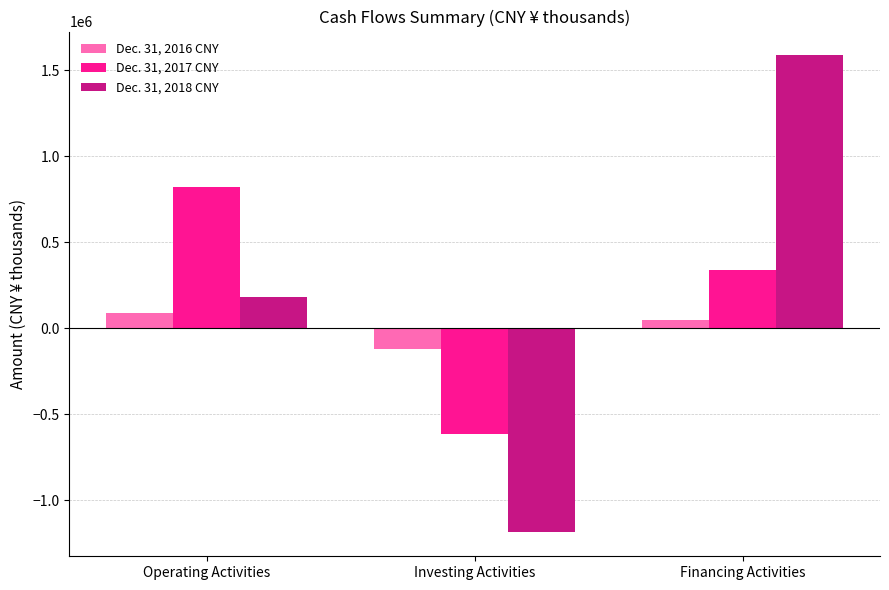

Which series has the largest range (max minus min)?

Dec. 31, 2018 CNY